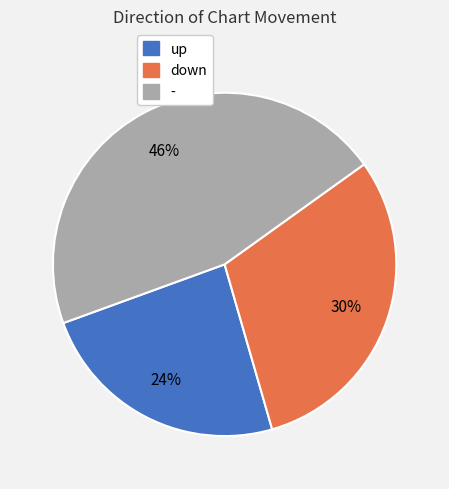

Count the number of slices in the pie.

3